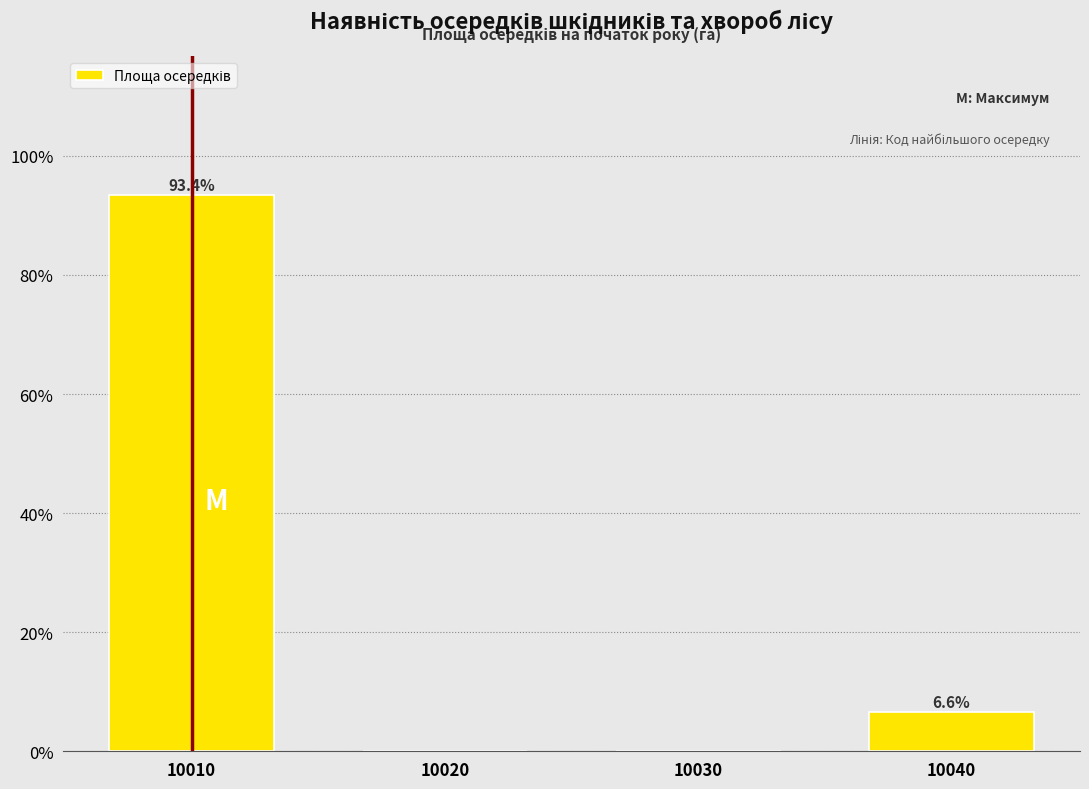

Reading right to left, extract all data points from this chart.

10040=6.6	10030=0.0	10020=0.0	10010=93.4